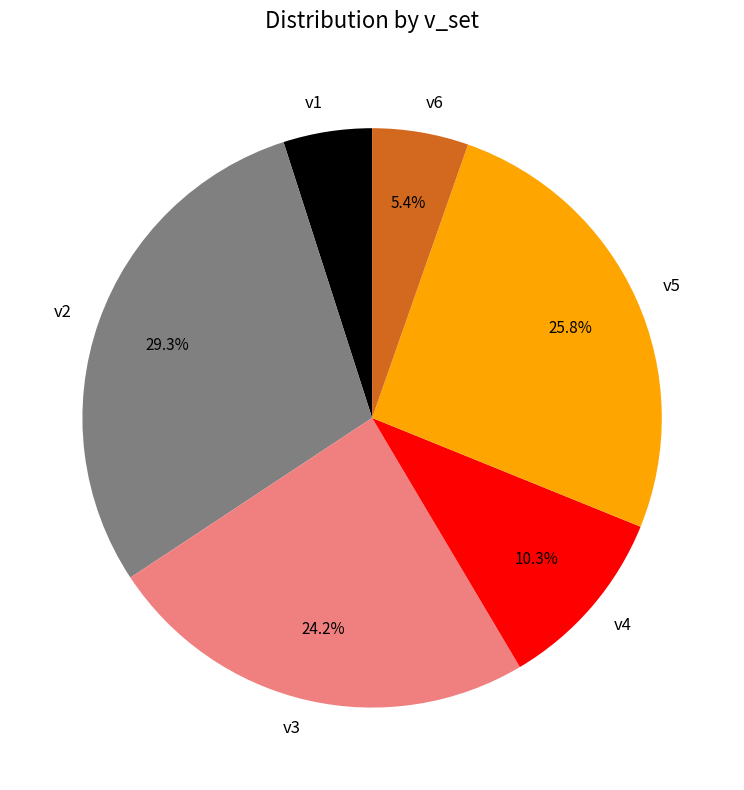

Is there a majority slice in this chart?

No